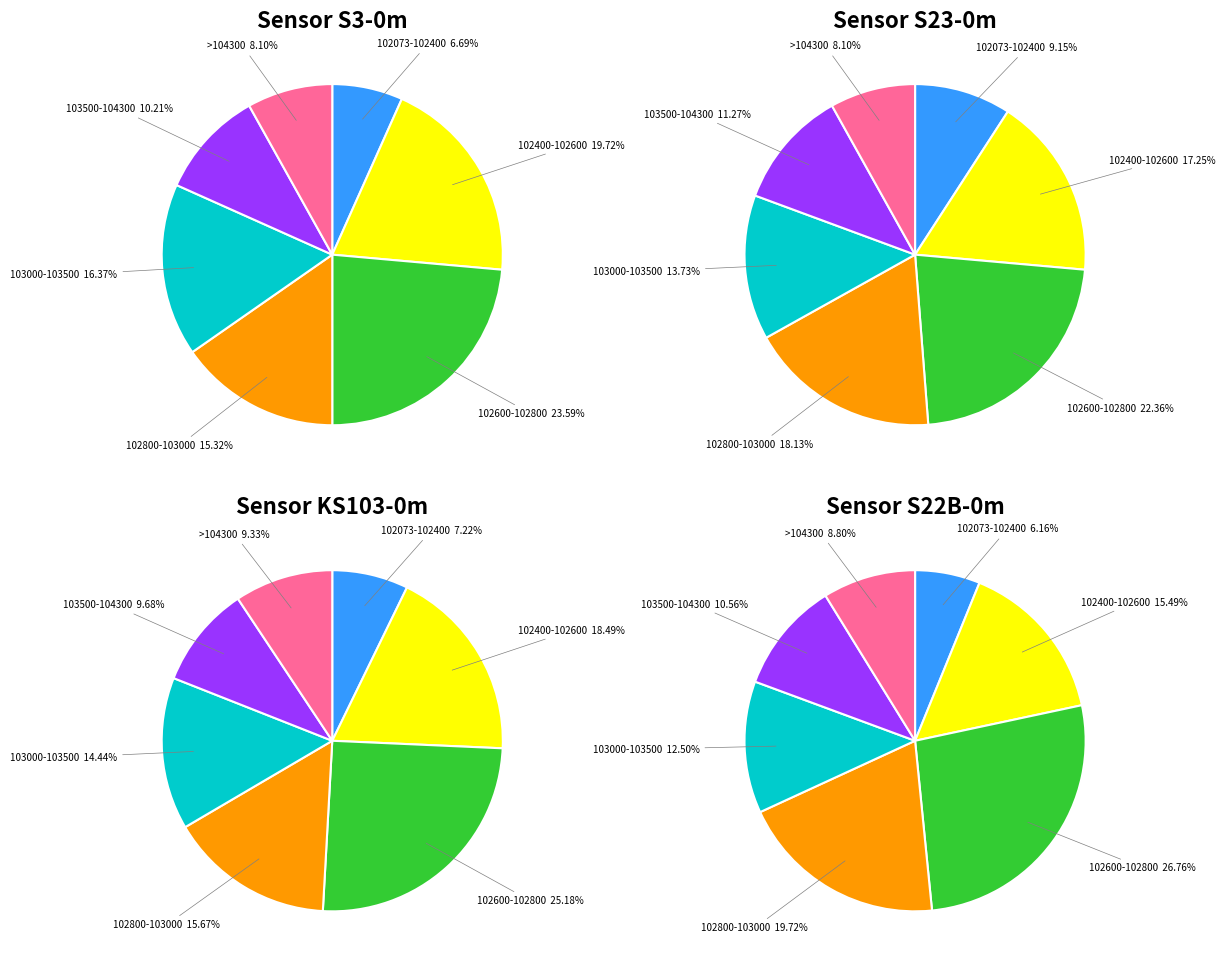

Is it true that 27 is 23% of the pie?

False